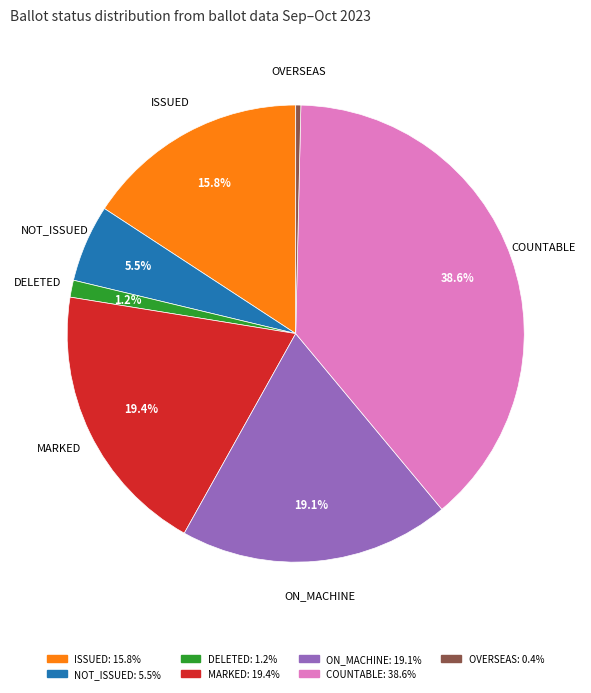

Is the sum of NOT_ISSUED and ON_MACHINE greater than half?

No